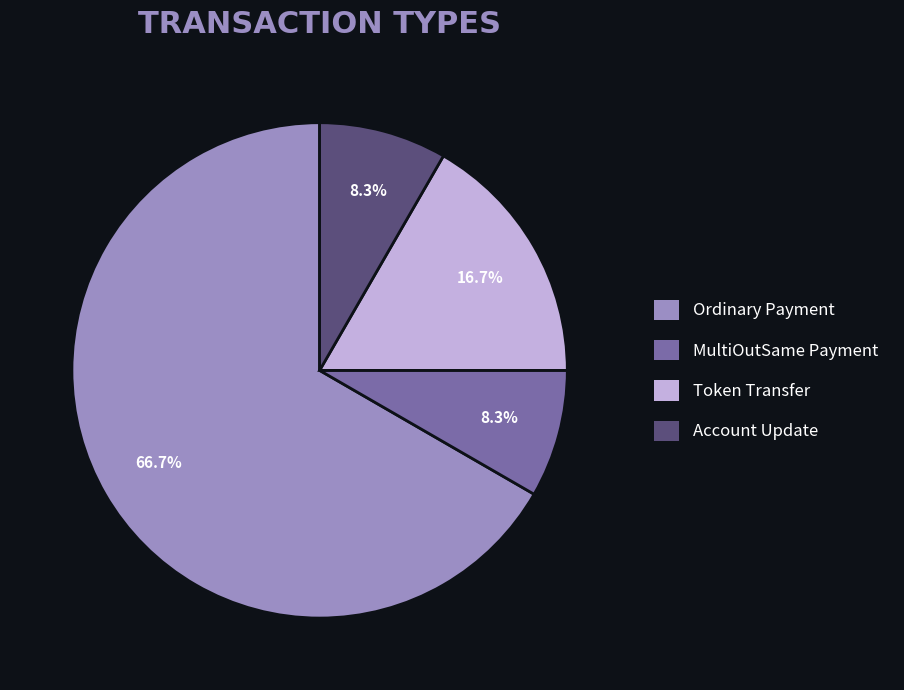

To the nearest percent, what is the combined percentage of MultiOutSame Payment and Account Update?

17%